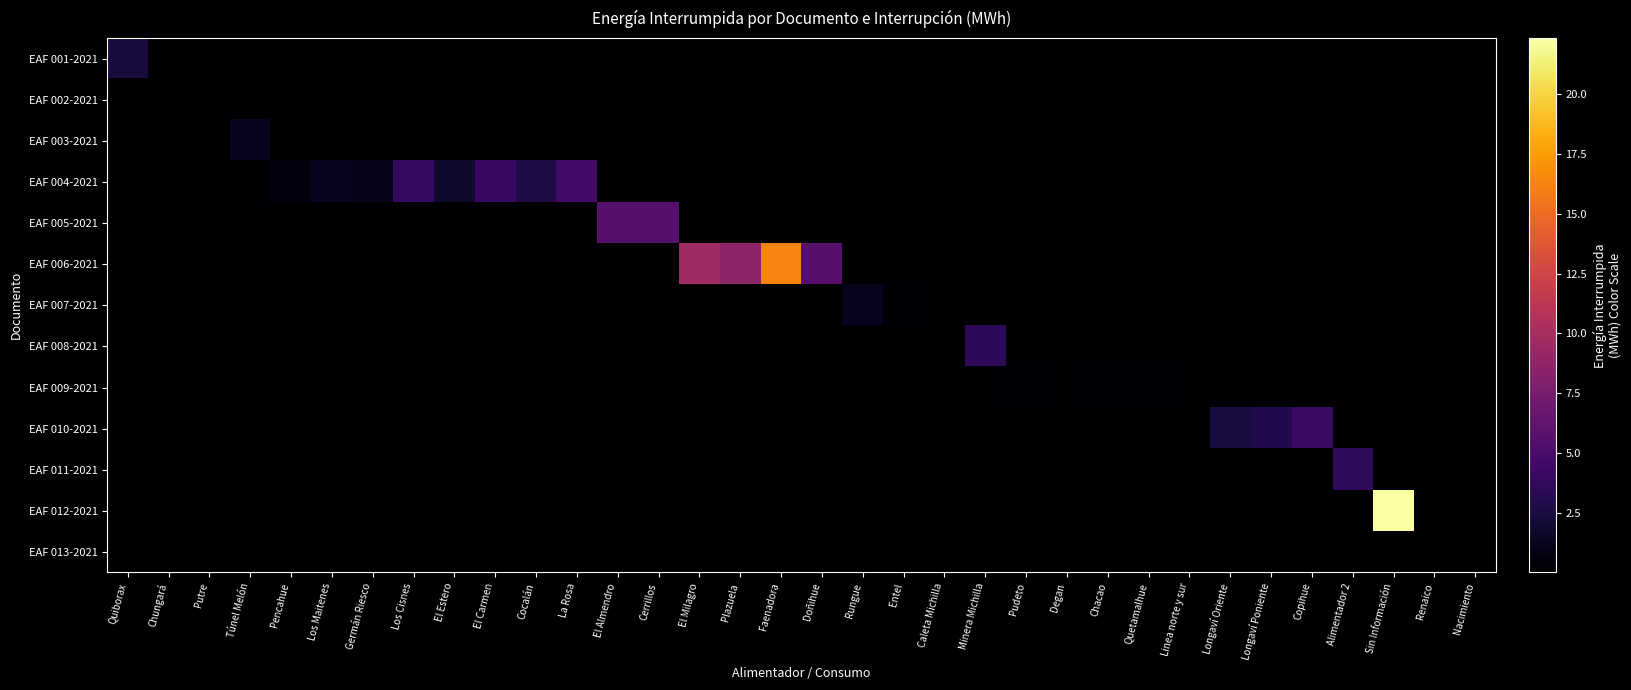

Between Pudeto and Alimentador 2, which series saw the biggest shift?

EAF 011-2021